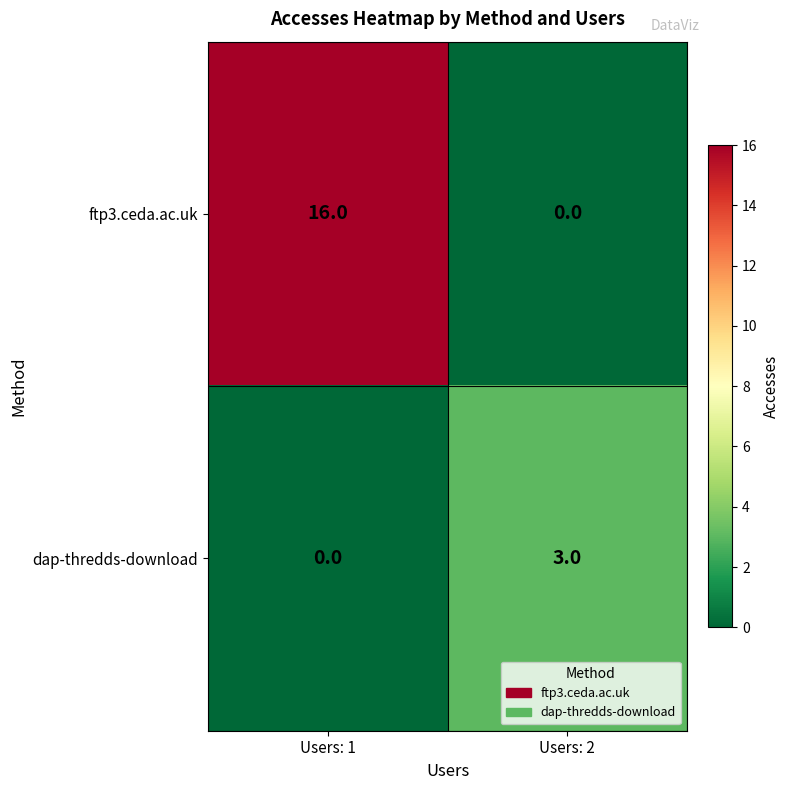

At which label does dap-thredds-download reach its minimum?

Users: 1